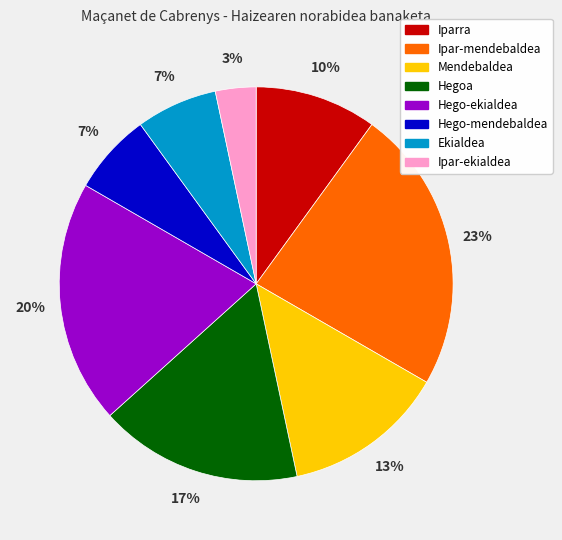

What is the ratio of the value at Ipar-mendebaldea to the value at Hegoa?

1.4